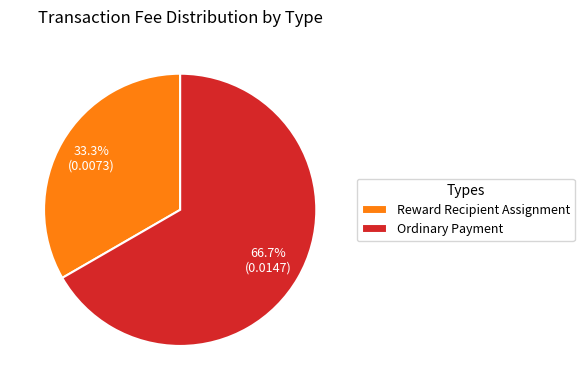

True or false: Reward Recipient Assignment accounts for 20% of the total.

False